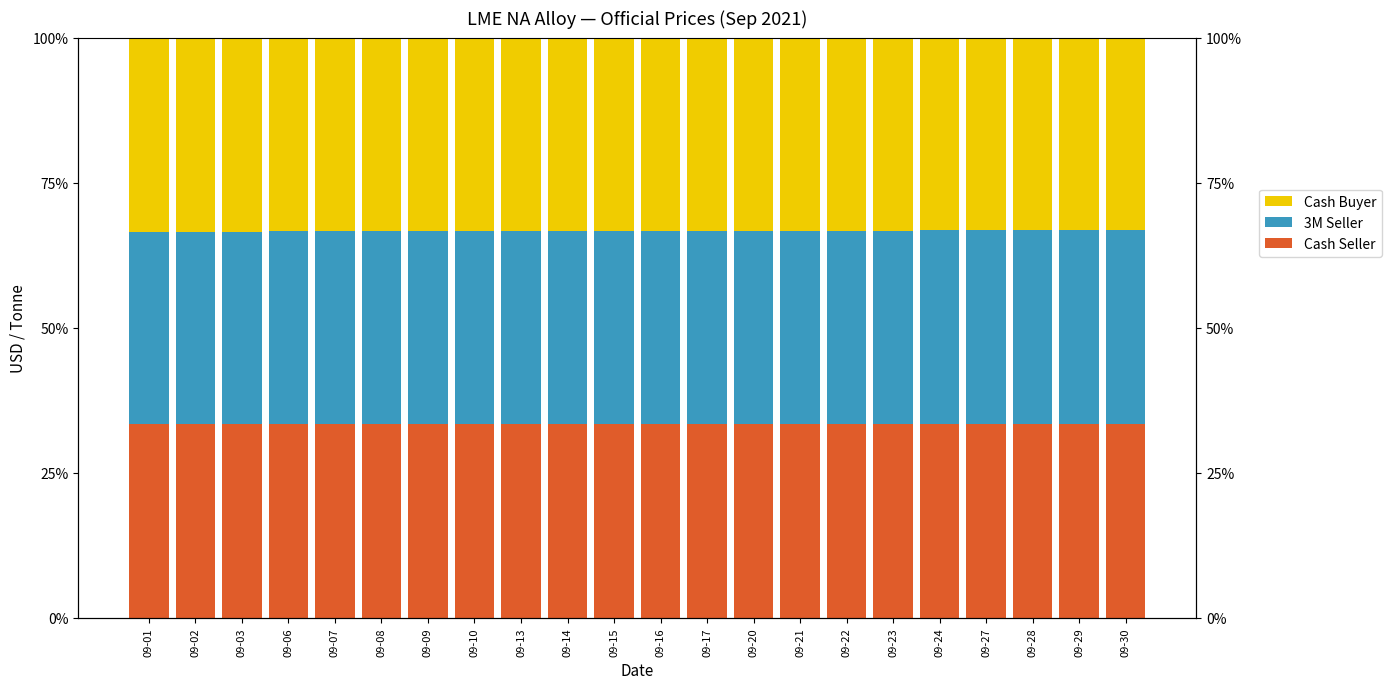

Reading right to left, list all the values displayed in this chart.

Cash Seller: 09-30=33.4	09-29=33.4	09-28=33.4	09-27=33.4	09-24=33.4	09-23=33.4	09-22=33.4	09-21=33.4	09-20=33.4	09-17=33.4	09-16=33.4	09-15=33.4	09-14=33.4	09-13=33.4	09-10=33.4	09-09=33.5	09-08=33.5	09-07=33.4	09-06=33.5	09-03=33.4	09-02=33.4	09-01=33.5
3M Seller: 09-30=33.4	09-29=33.4	09-28=33.4	09-27=33.4	09-24=33.4	09-23=33.4	09-22=33.4	09-21=33.3	09-20=33.3	09-17=33.3	09-16=33.3	09-15=33.3	09-14=33.3	09-13=33.3	09-10=33.3	09-09=33.2	09-08=33.2	09-07=33.2	09-06=33.2	09-03=33.1	09-02=33.1	09-01=33.1
Cash Buyer: 09-30=33.2	09-29=33.2	09-28=33.2	09-27=33.2	09-24=33.2	09-23=33.2	09-22=33.2	09-21=33.3	09-20=33.3	09-17=33.3	09-16=33.3	09-15=33.3	09-14=33.3	09-13=33.3	09-10=33.3	09-09=33.3	09-08=33.3	09-07=33.4	09-06=33.3	09-03=33.4	09-02=33.4	09-01=33.5